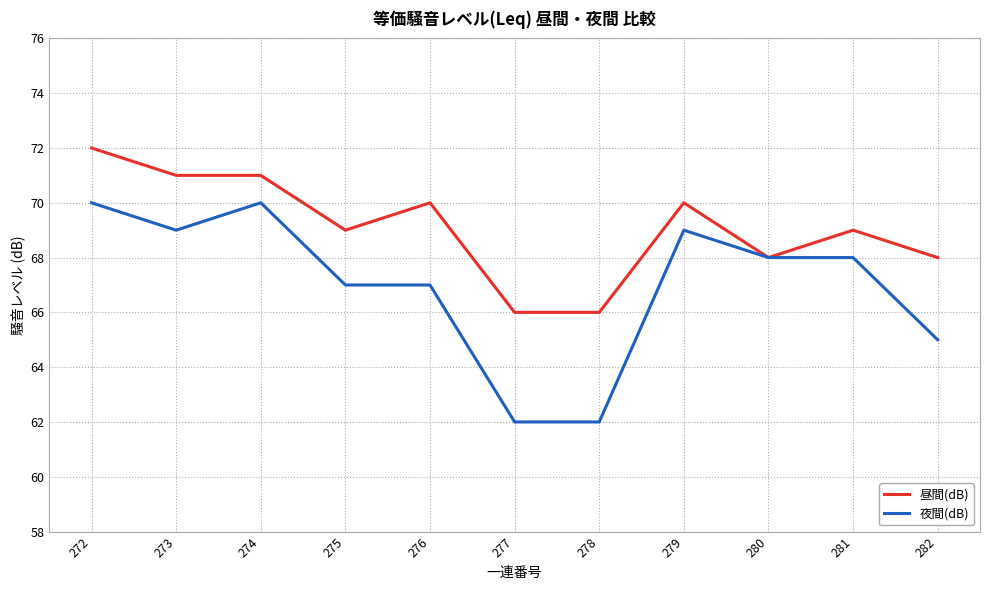

What is the difference between the maximum and minimum values in the 夜間(dB) series?

8